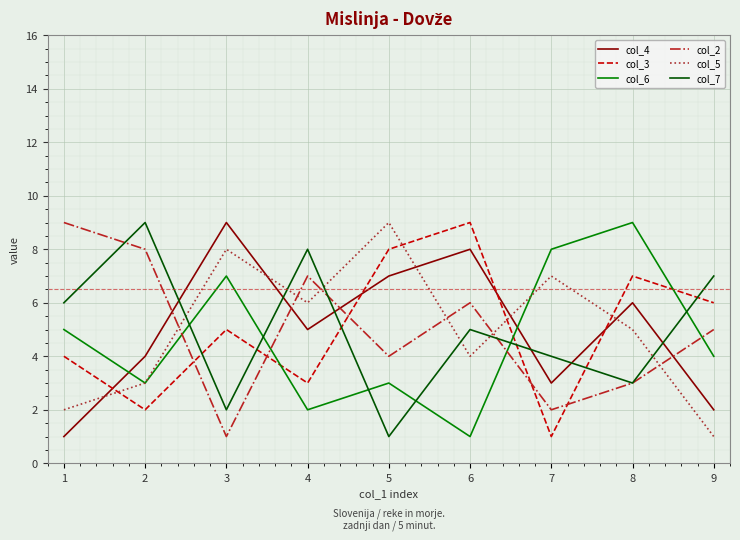

At which label does col_6 reach its minimum?

6